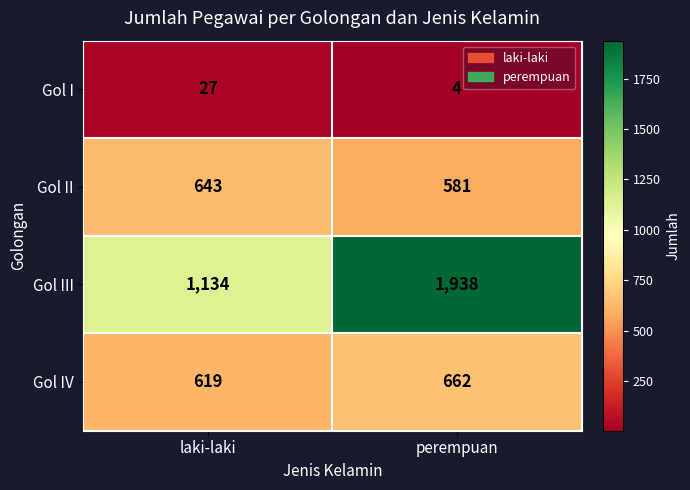

How many series are shown in this chart?

4